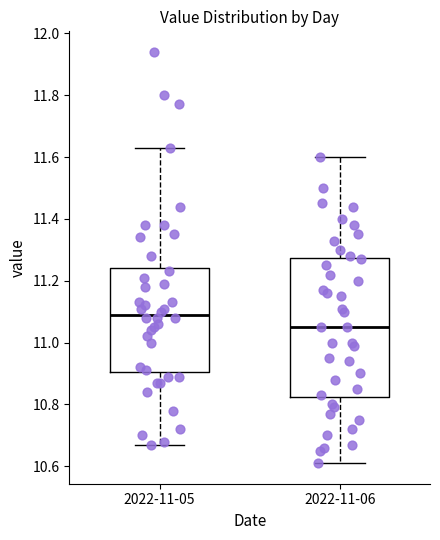

Which box is the tallest, from its lower edge to its upper edge?

2022-11-06